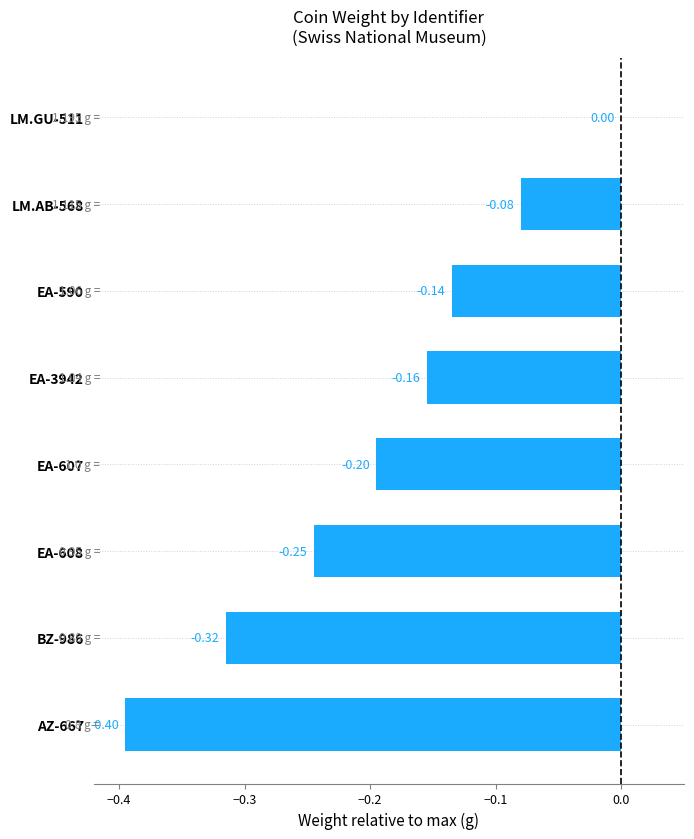

Which has a higher value, EA-590 or EA-608?

EA-590